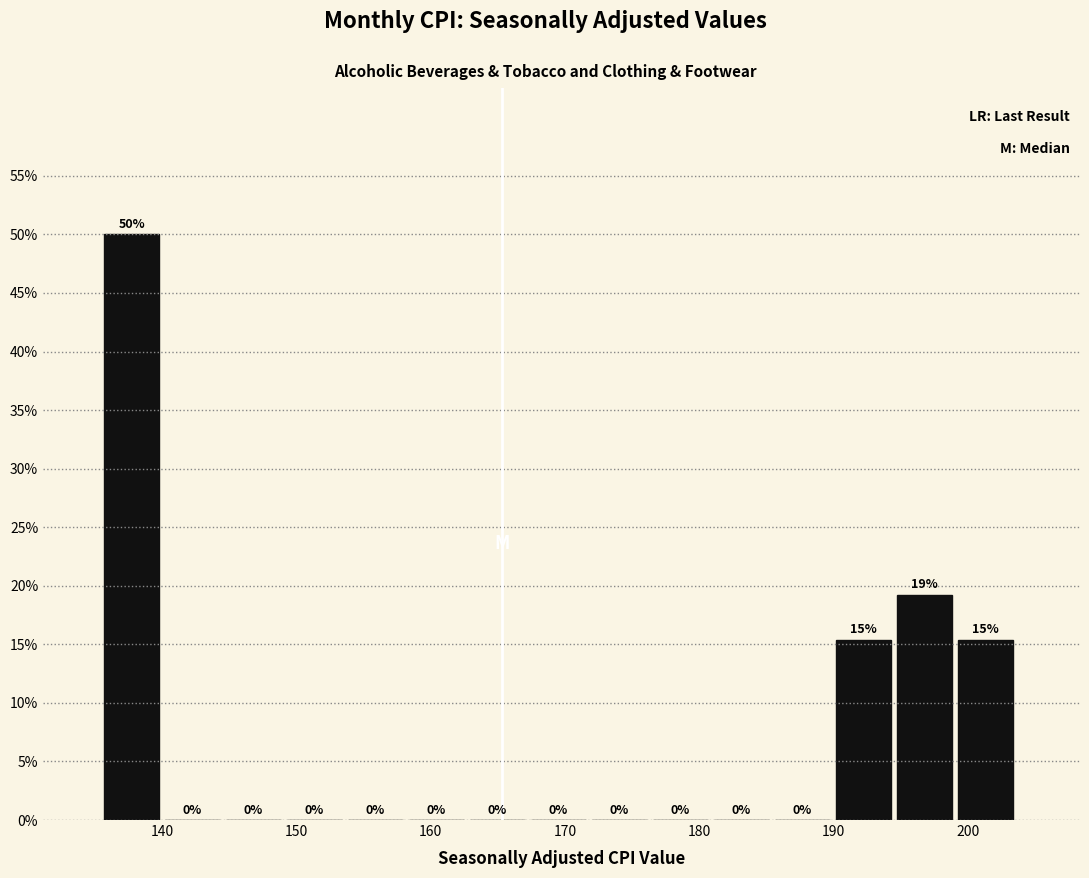

Over which range of the x-axis is the bar tallest?

136 to 140